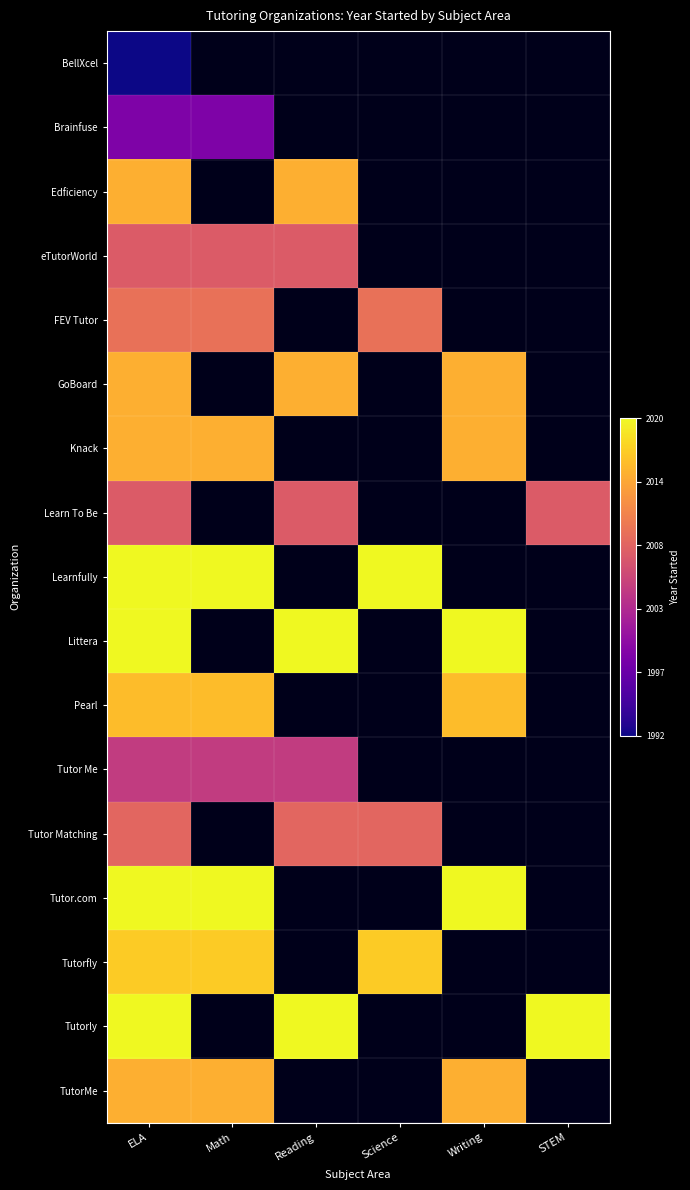

At how many categories does at least one series exceed 0?

6